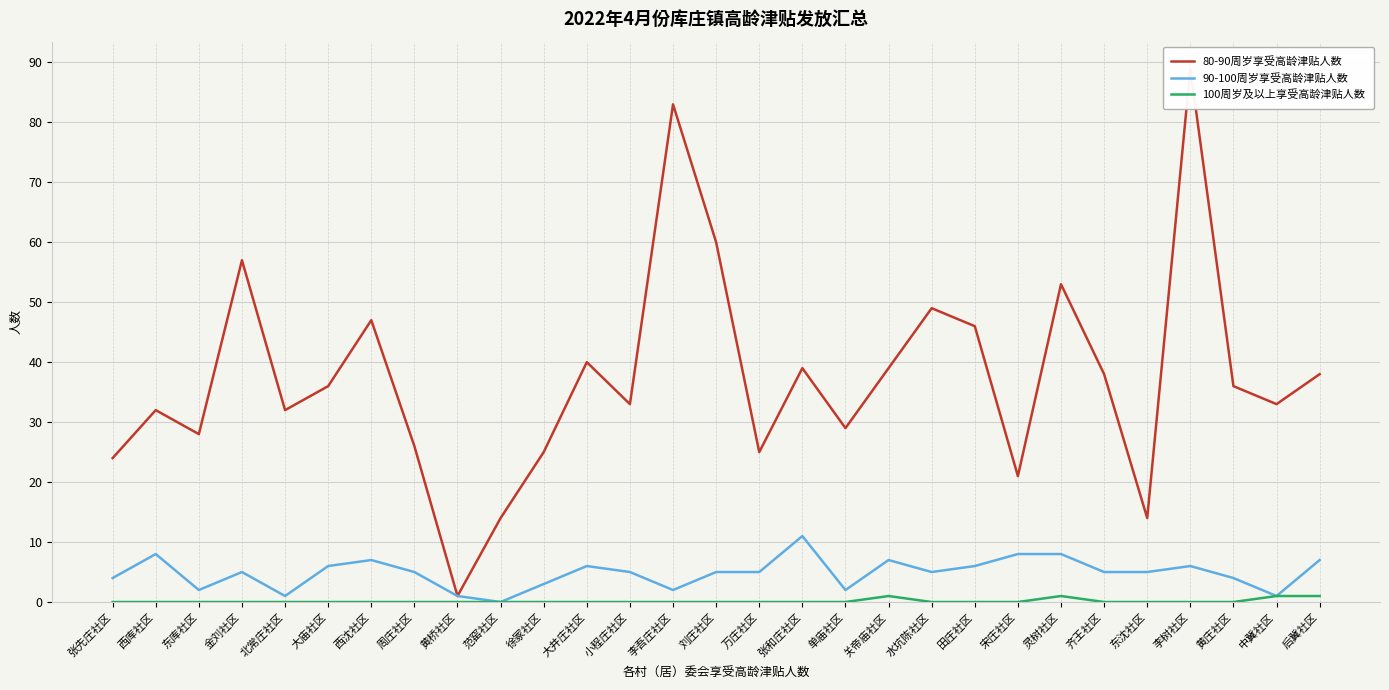

What is the label of the 11th point from the right?

关帝庙社区